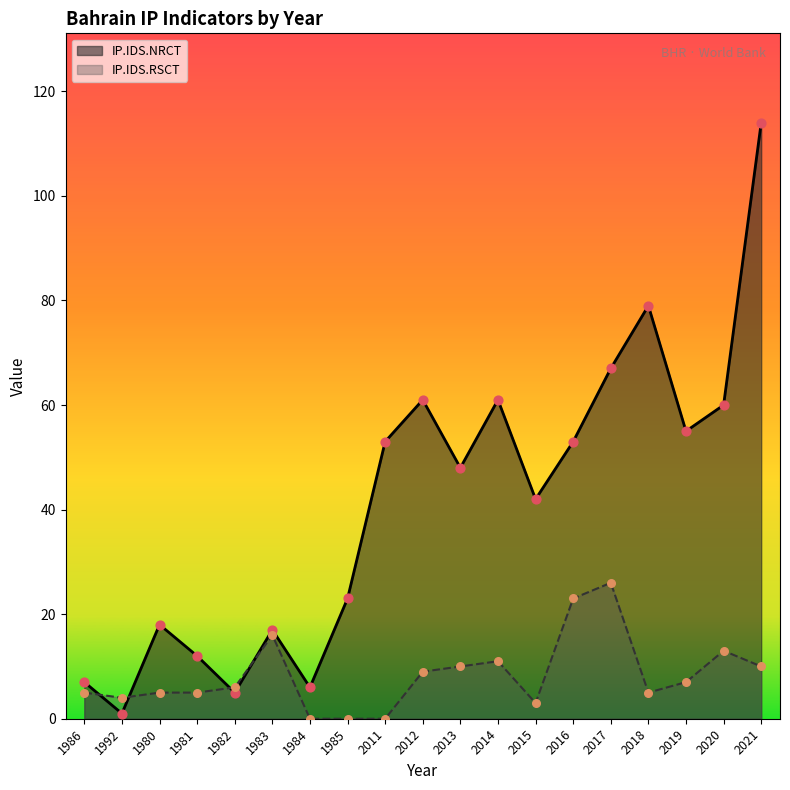

At which category is the sum across all series the highest?

2021